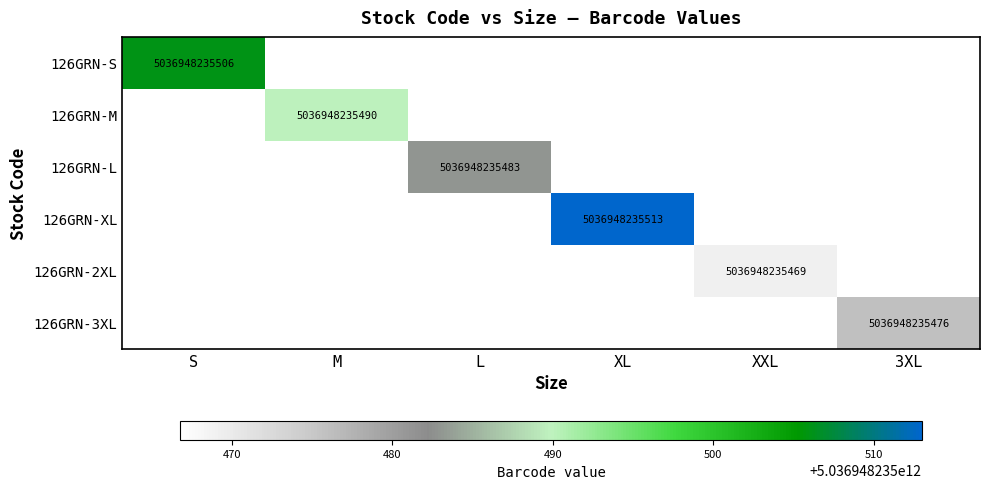

Which series has the largest total across all categories?

126GRN-XL